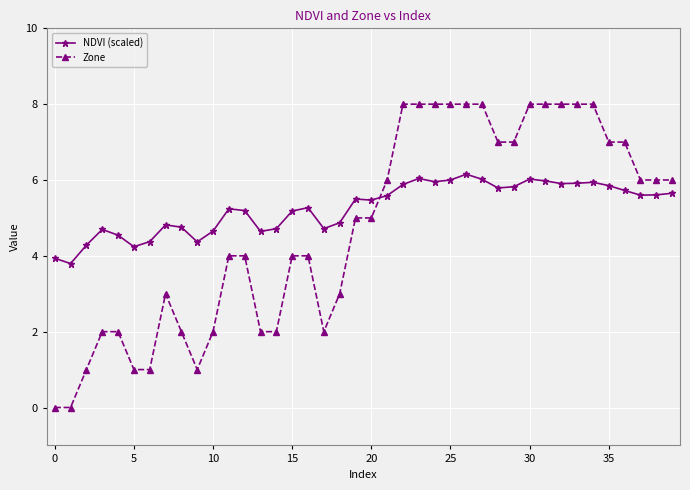

How many distinct data groups are displayed?

2